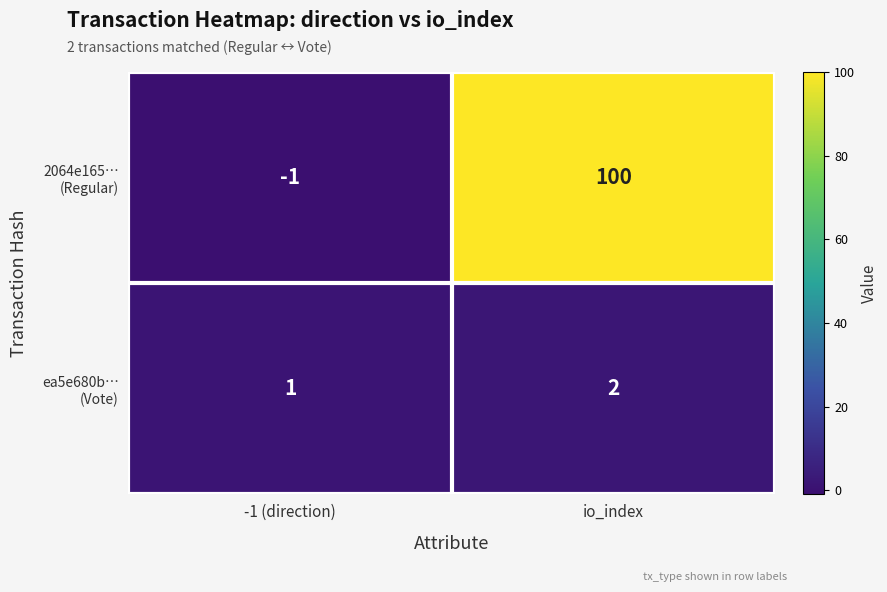

What is the greatest value displayed?

100